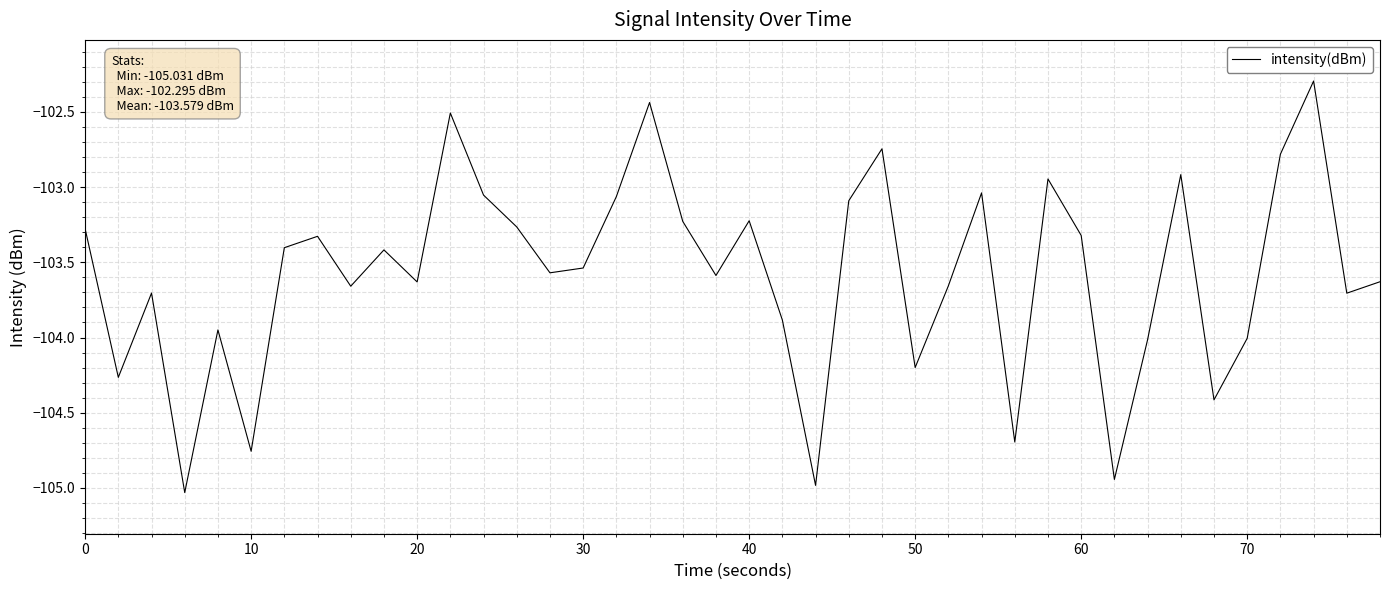

What is the difference between the maximum and minimum values?

2.7